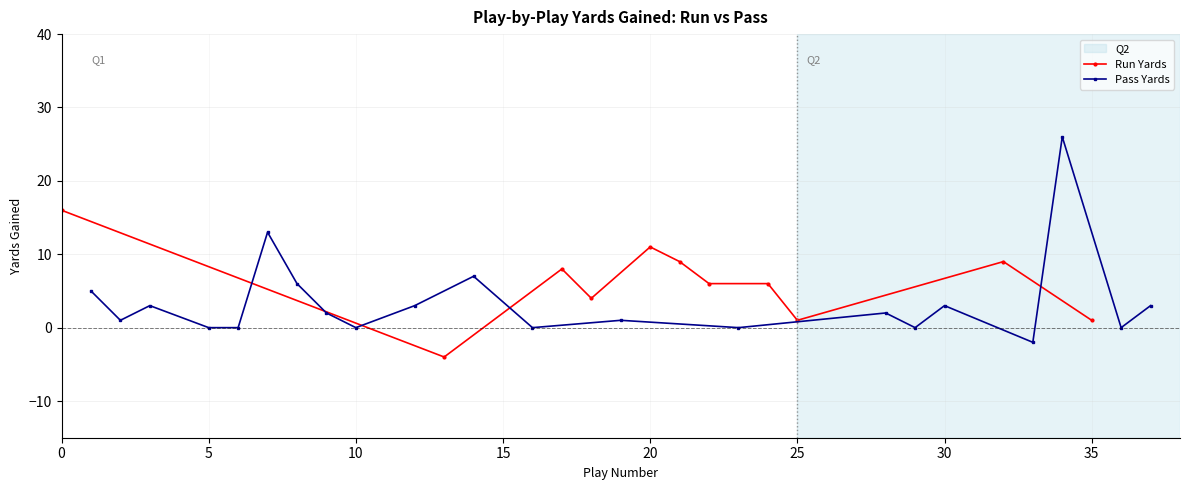

How many lines are shown in the chart?

2